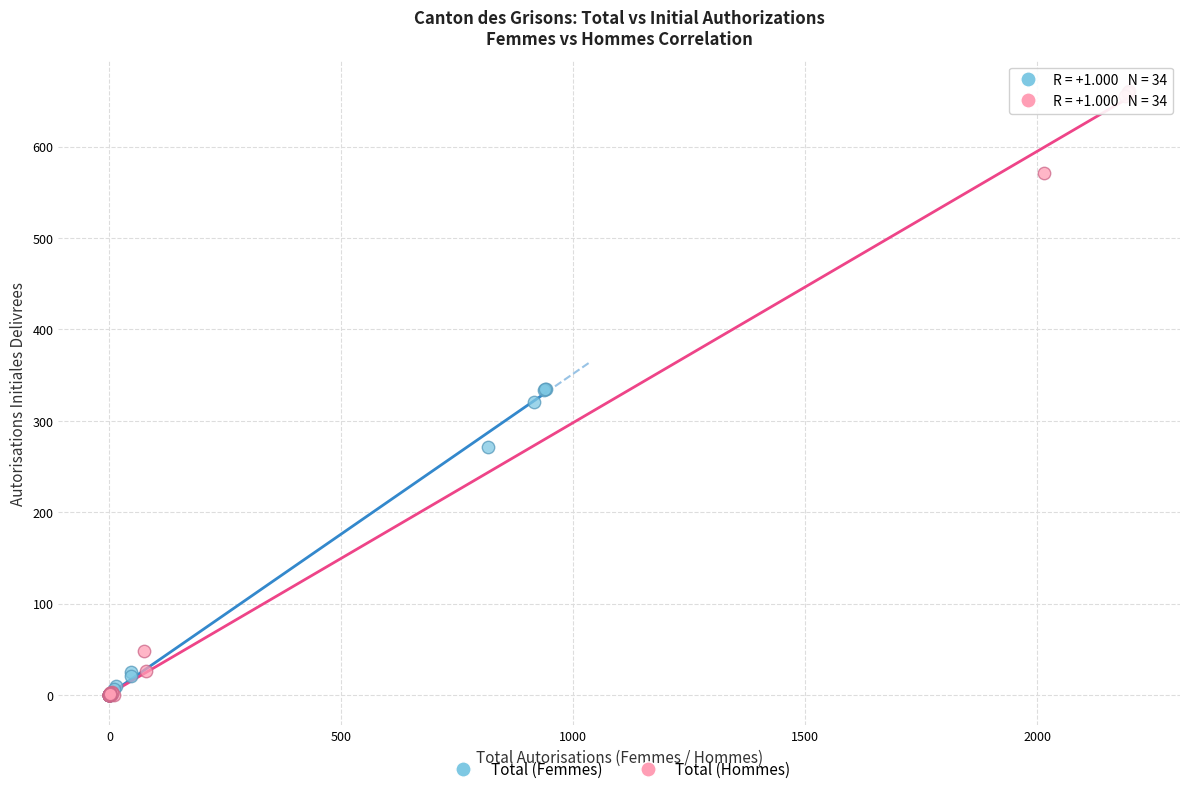

Which series contains the highest Y value?

Total (Hommes)